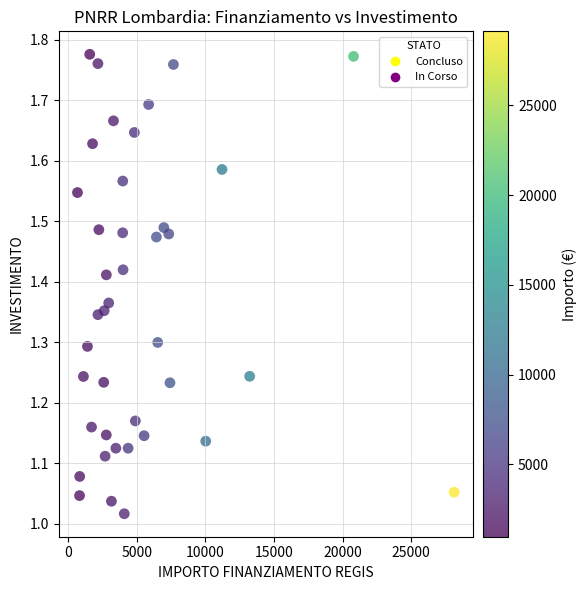

What is the range of X values (max minus min)?

27442.1